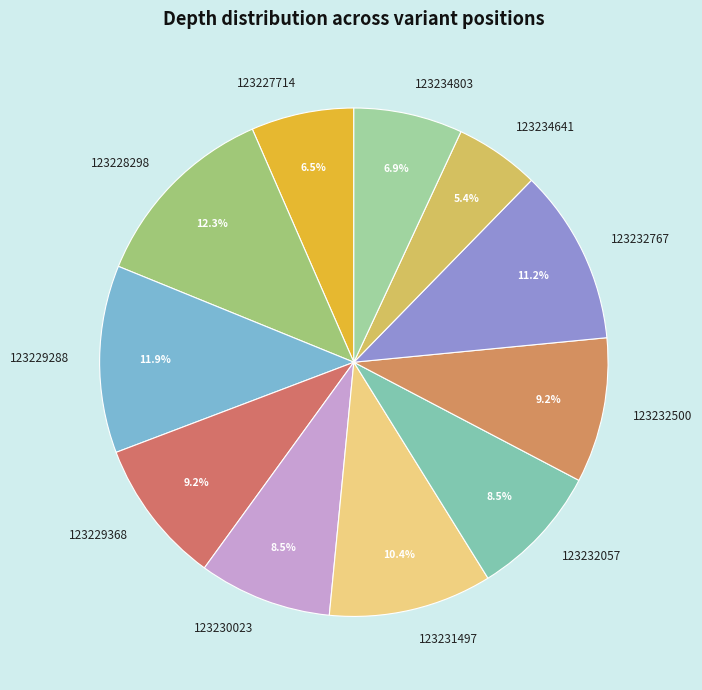

What percentage is the 123228298 slice, to the nearest percent?

12%